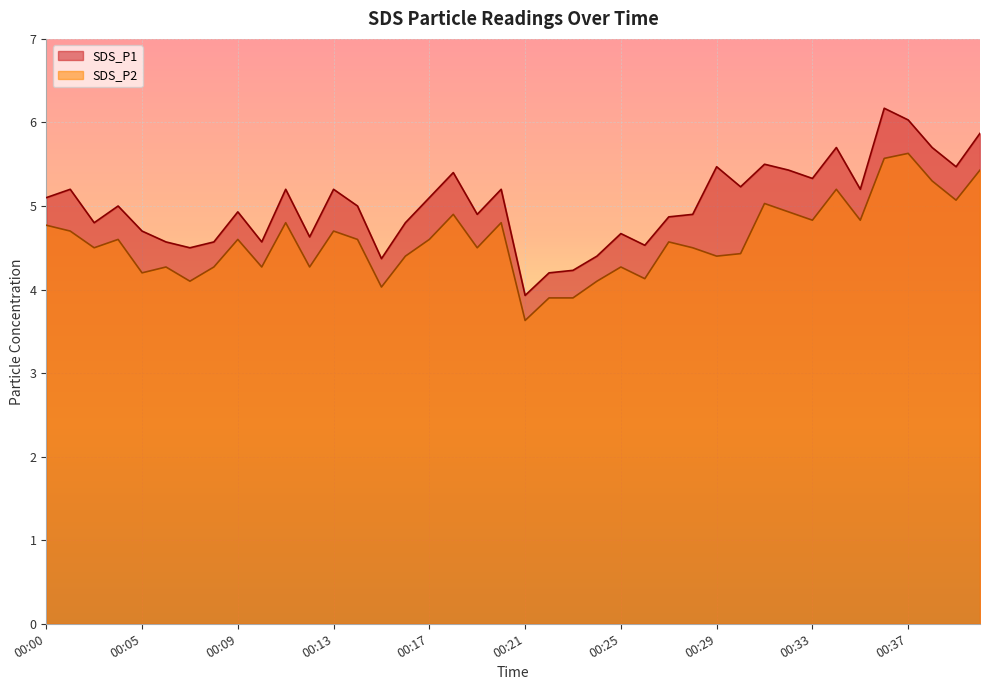

Rank the series by their average value, from highest to lowest.

SDS_P1, SDS_P2